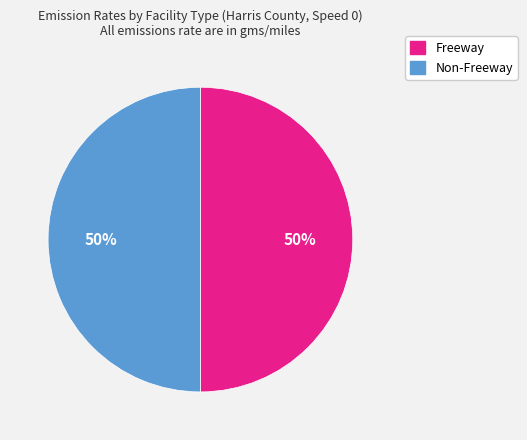

True or false: Freeway accounts for 50% of the total.

True